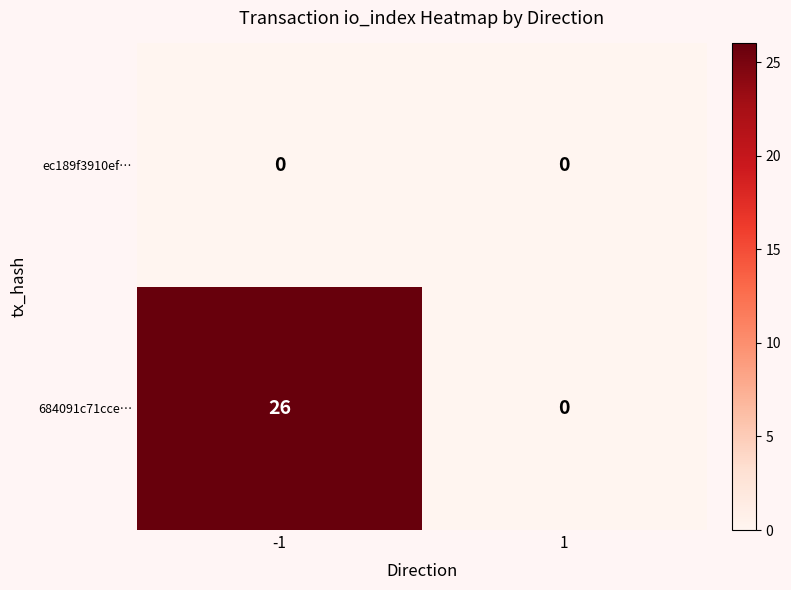

Which series has the largest total across all categories?

684091c71cce…